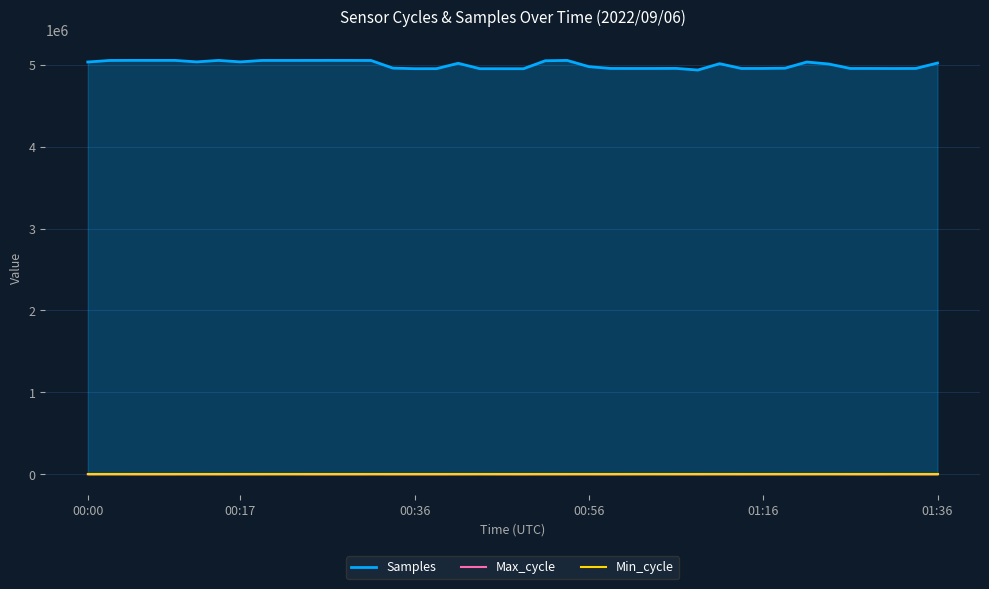

True or false: Max_cycle and Samples intersect in this chart.

False